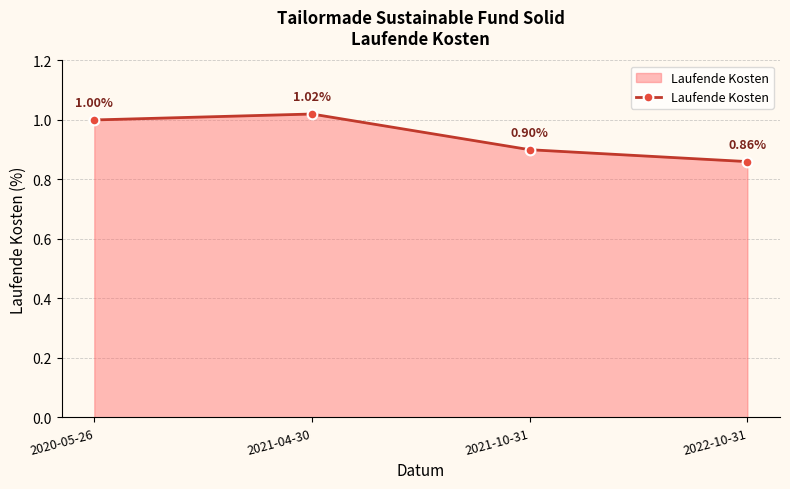

What is the label of the 1st point from the right?

2022-10-31